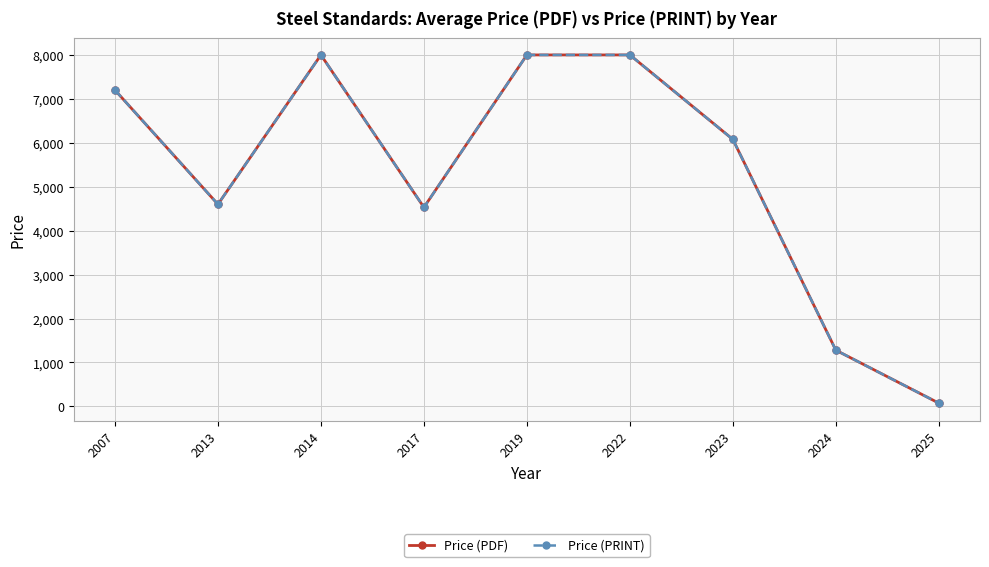

True or false: Price (PRINT) and Price (PDF) intersect in this chart.

False